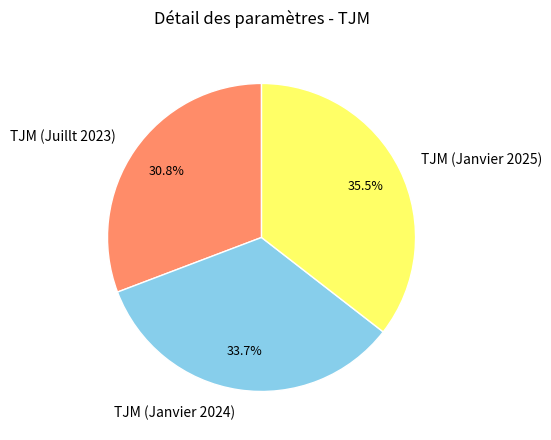

Does TJM (Janvier 2025) represent more than half of the total?

No